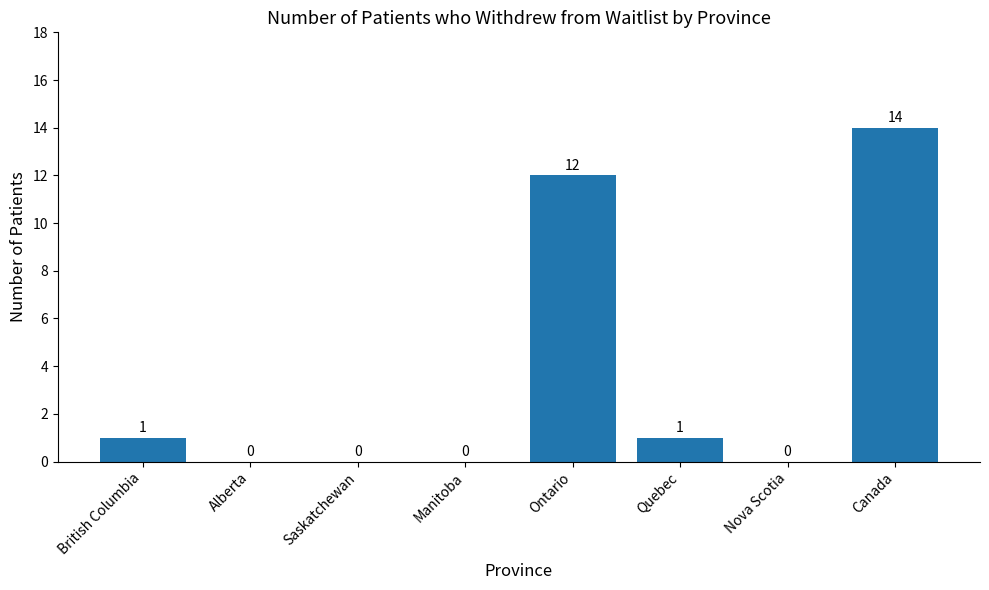

The value at Alberta is -5. True or false?

False